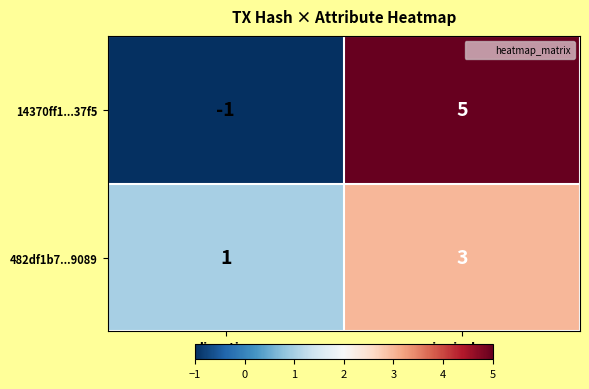

Where is 14370ff1...37f5 nearest to the value 2?

direction